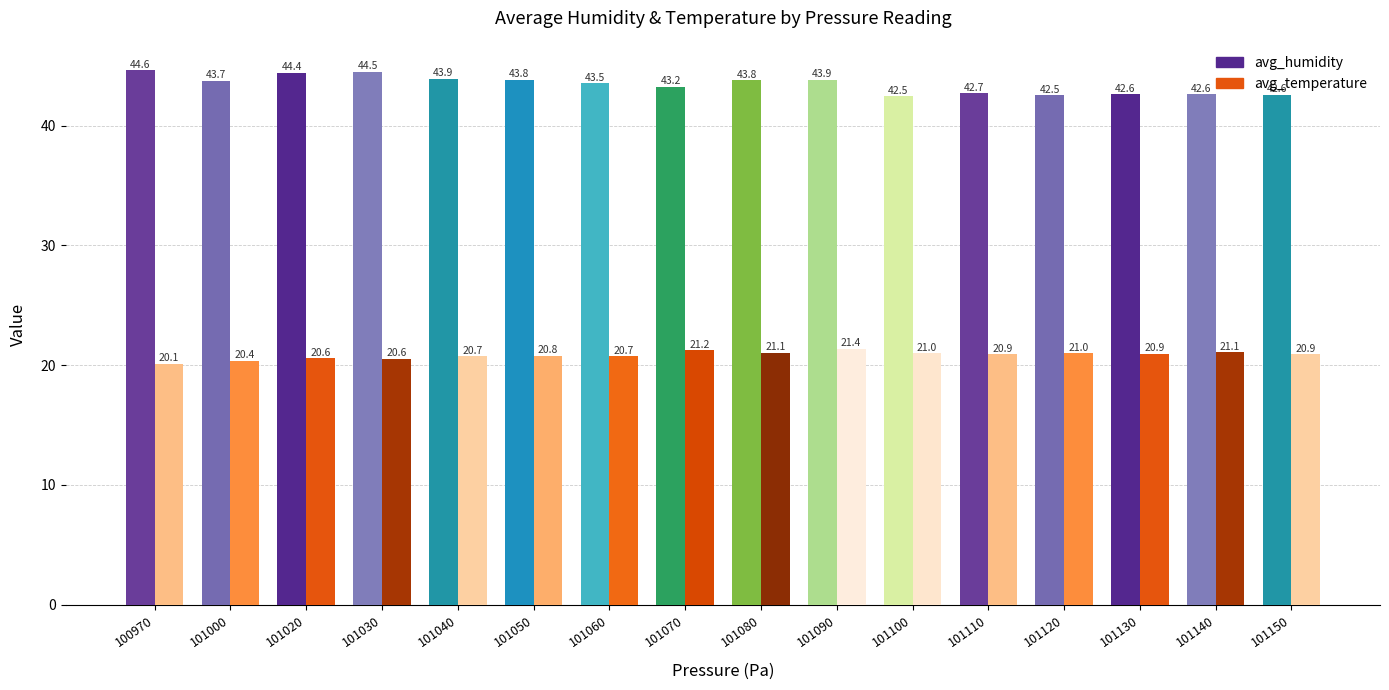

Which label corresponds to the smallest value in the chart?

100970